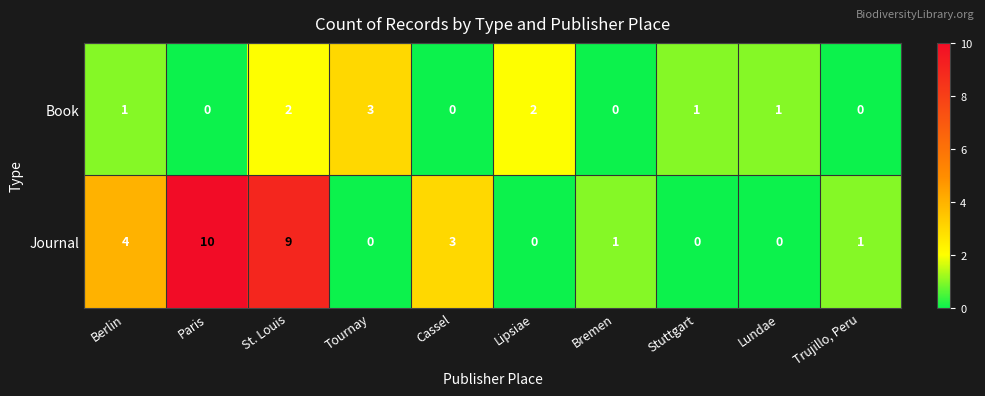

Which category has the highest value across all series?

Paris